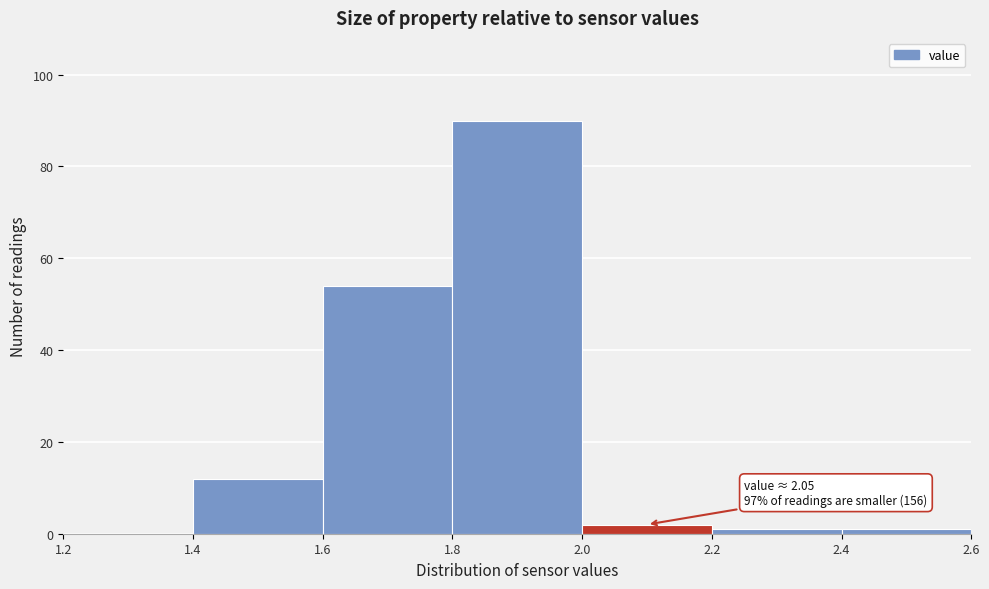

Over which range of the x-axis is the bar tallest?

1.8 to 2.0